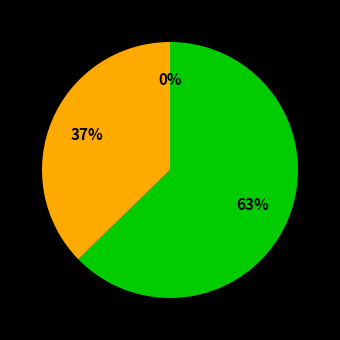

Which slice is the smallest?

山城南